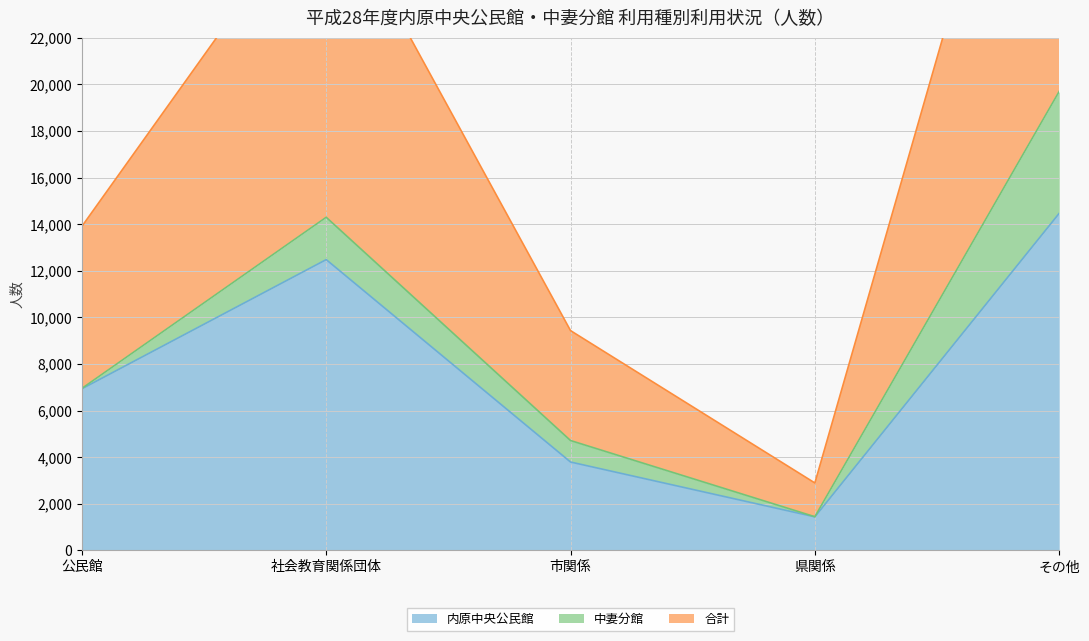

True or false: 内原中央公民館 and 合計 cross at least once.

False